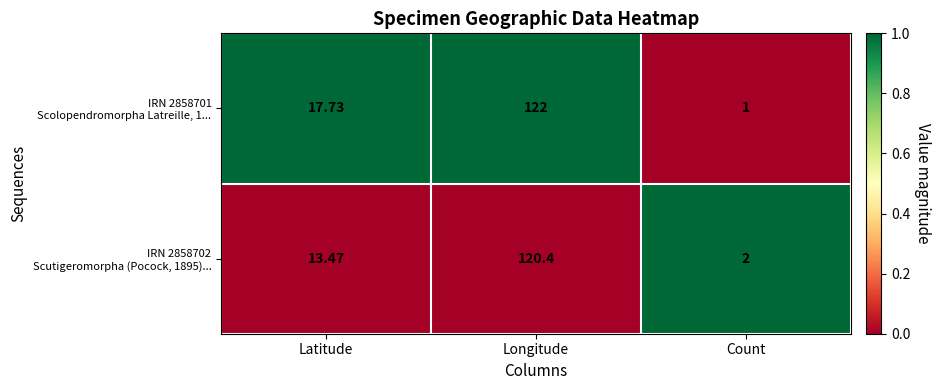

Count the number of data series in this chart.

2